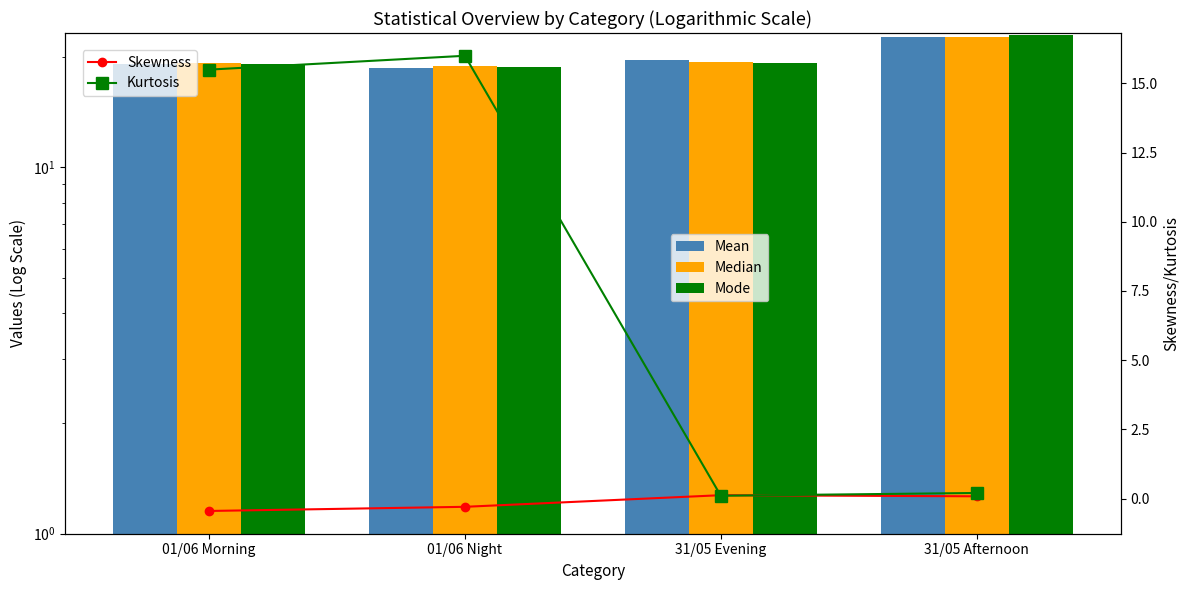

Is it true that Mean equals 19.6 at 31/05 Evening?

True